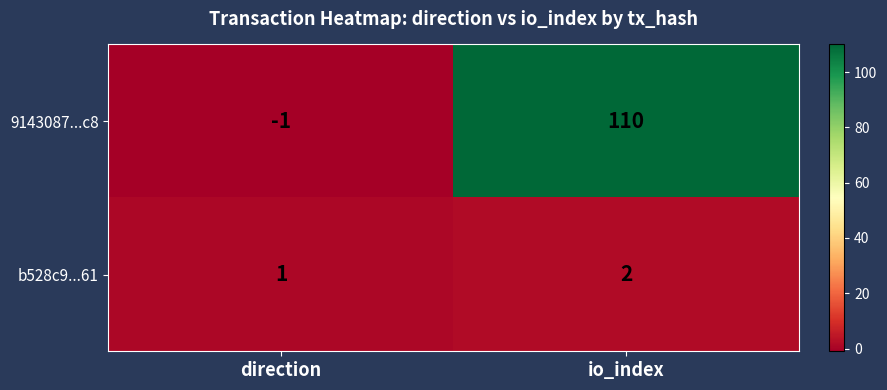

How many distinct data groups are displayed?

2